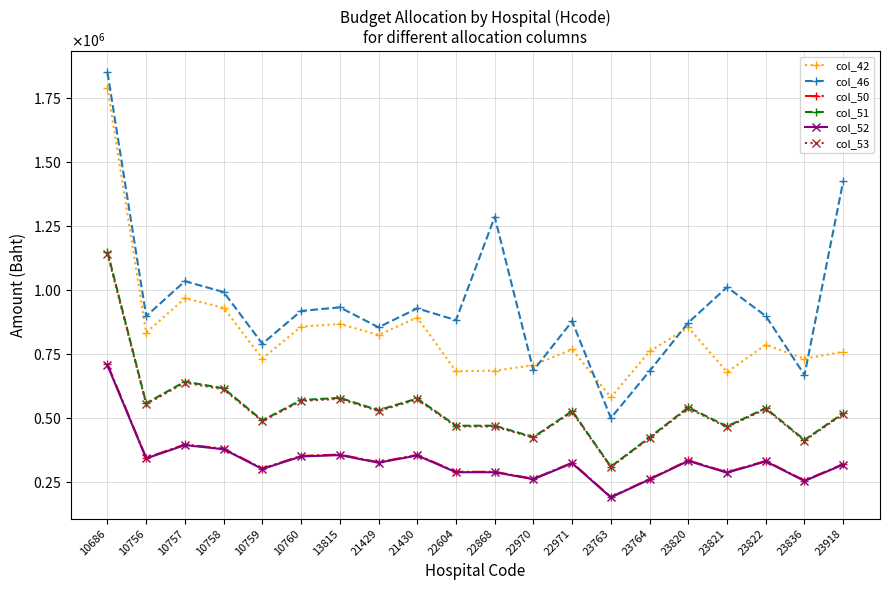

What is the difference between the maximum and minimum values in the col_53 series?

832401.3